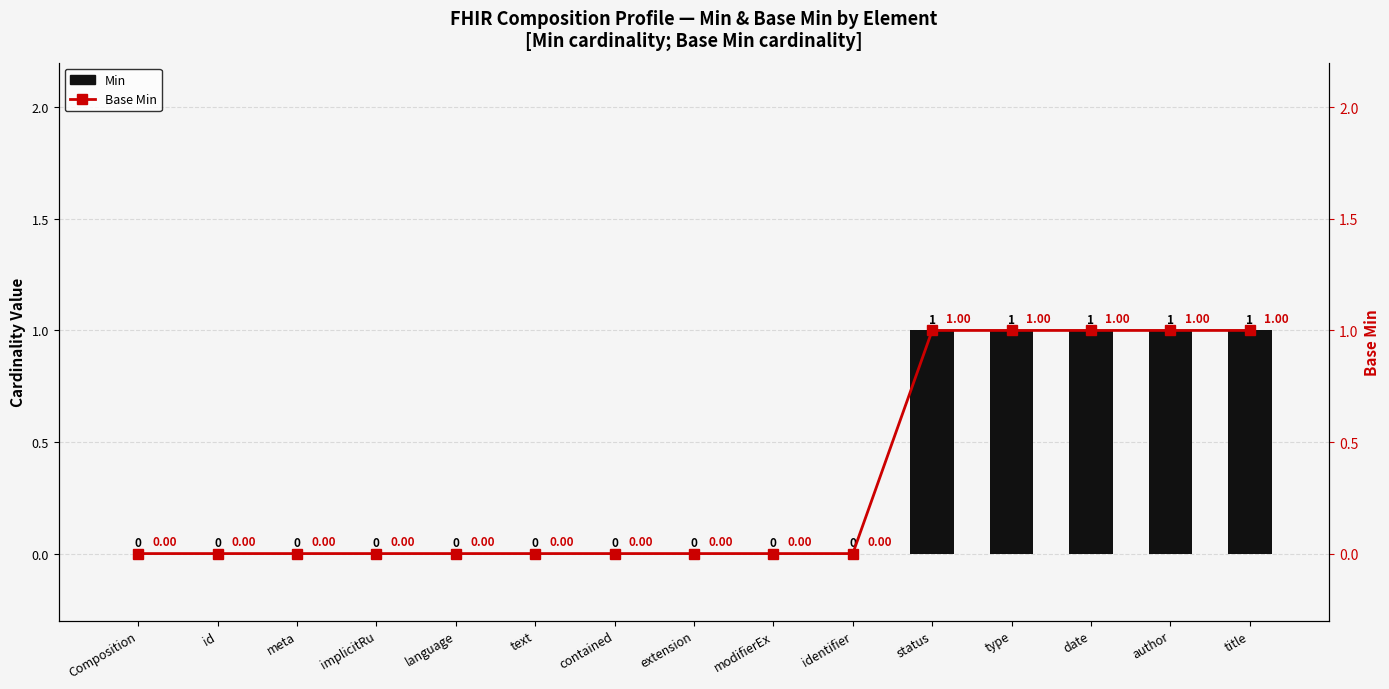

Rank the categories by Base Min value from lowest to highest.

Composition, id, meta, implicitRu, language, text, contained, extension, modifierEx, identifier, status, type, date, author, title